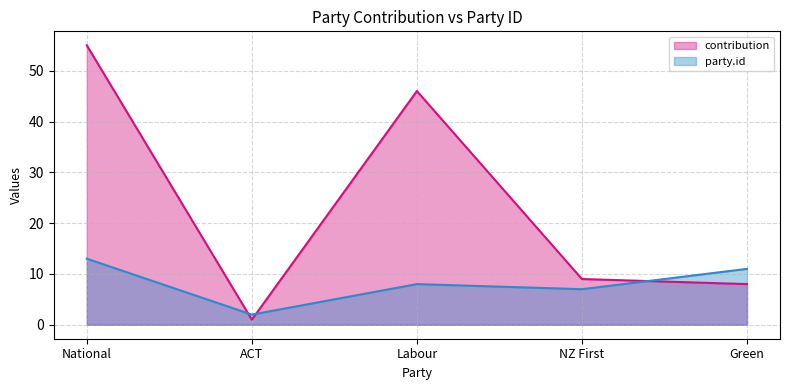

What is the label of the 3rd point from the left?

Labour